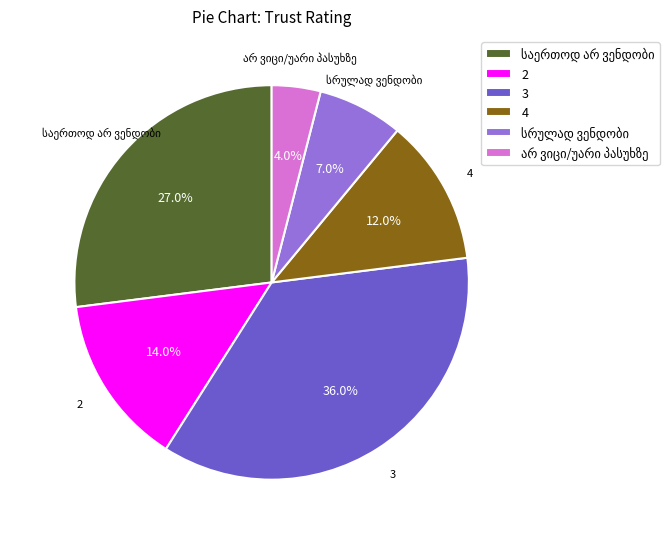

Does any single category account for the majority?

No